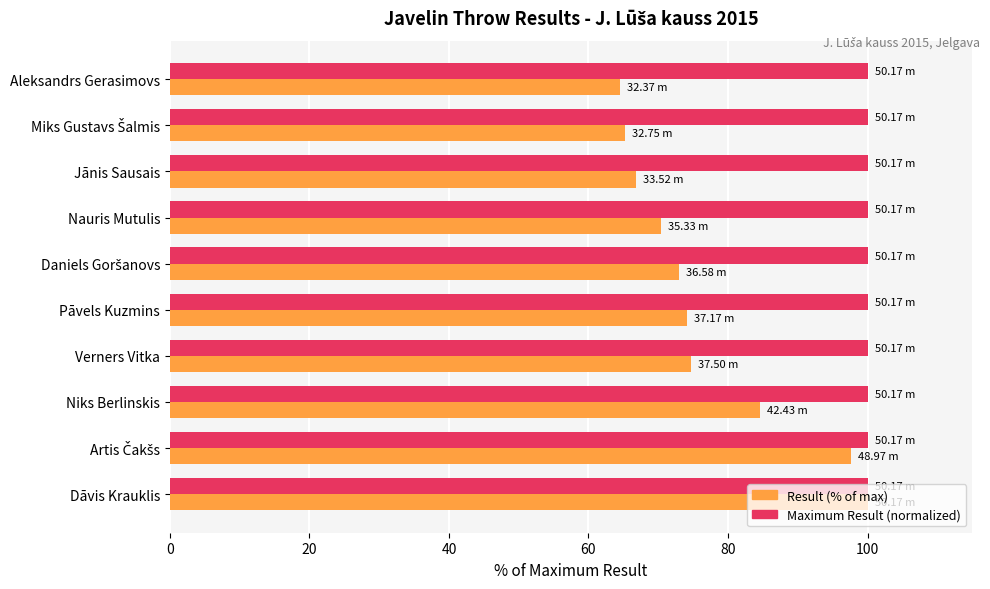

What is the average value of the Result (% of max) series?

77.1